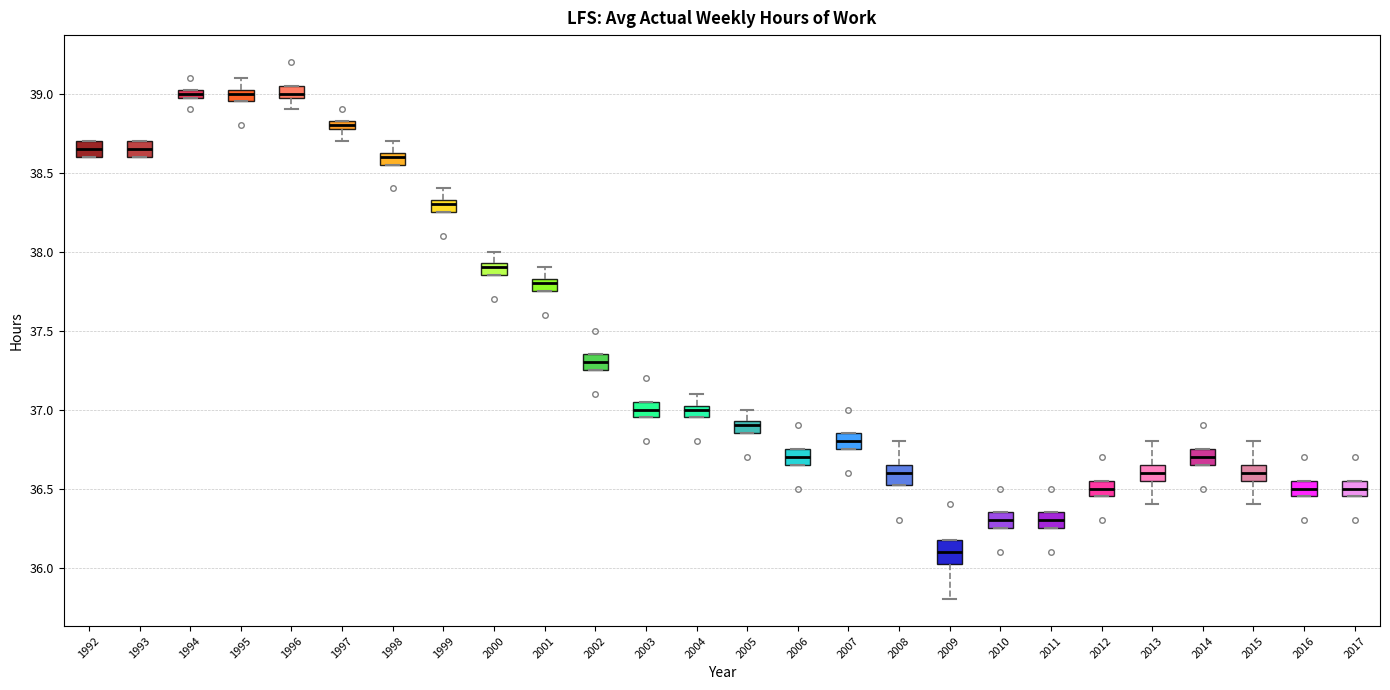

Which box's median line is the lowest?

2009